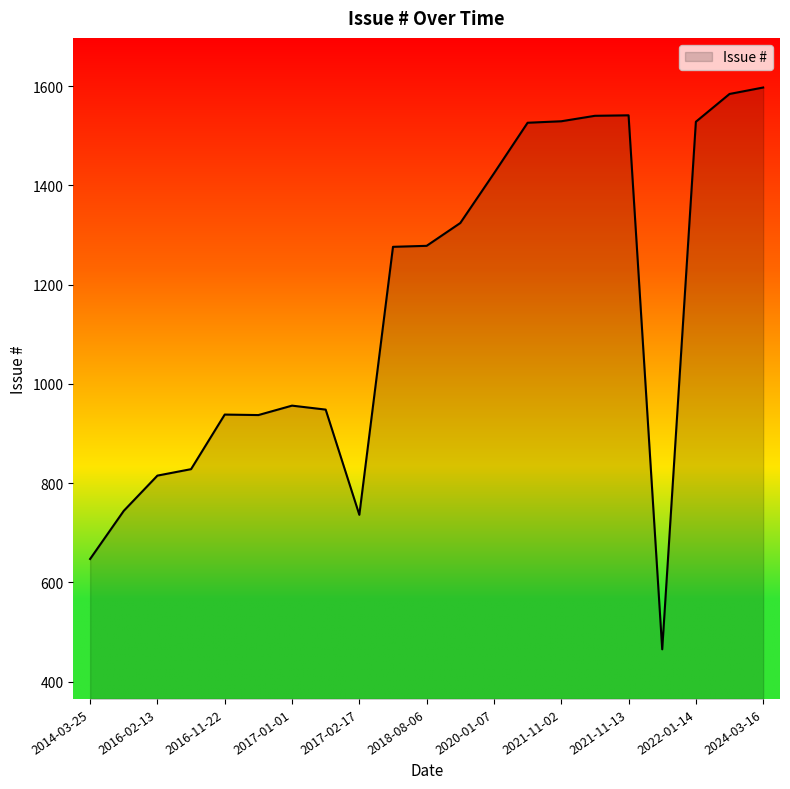

What is the greatest value displayed?

1597